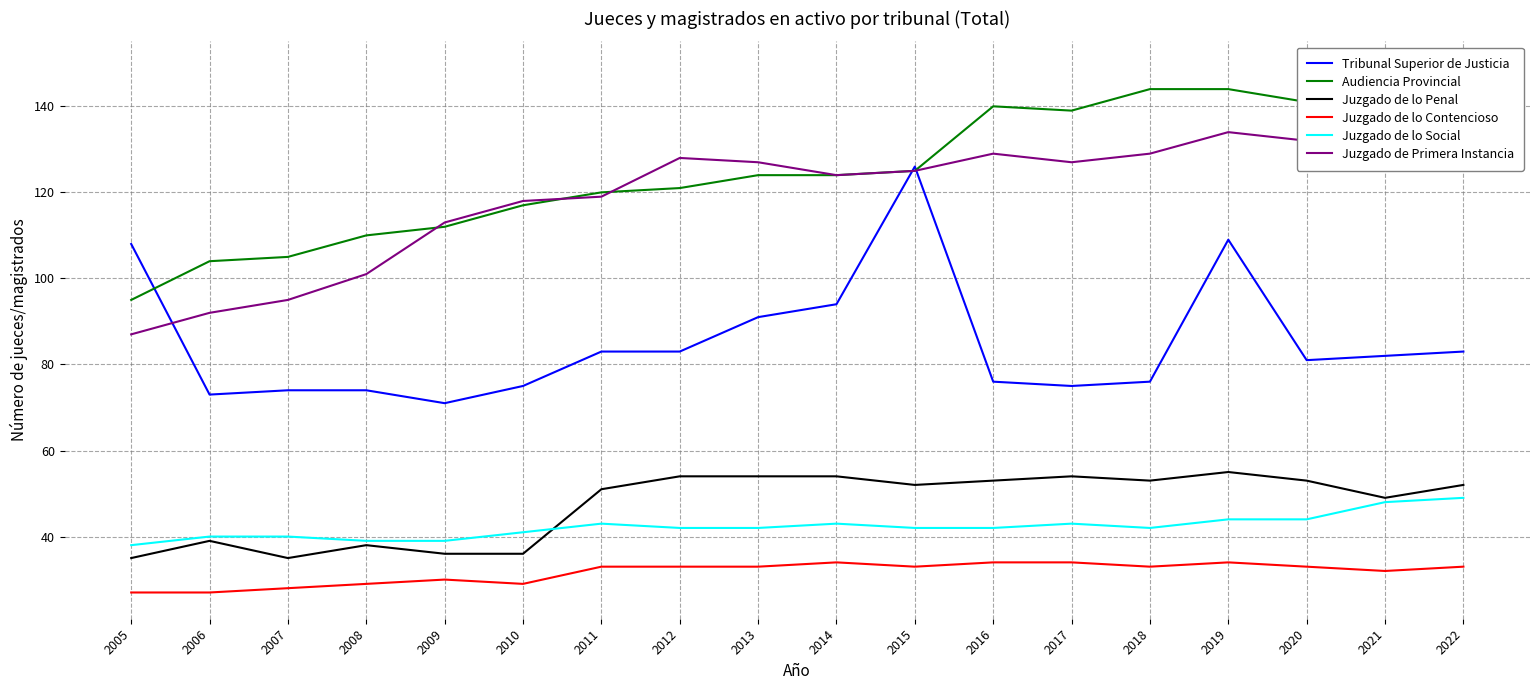

Between 2006 and 2022, which series saw the biggest shift?

Audiencia Provincial